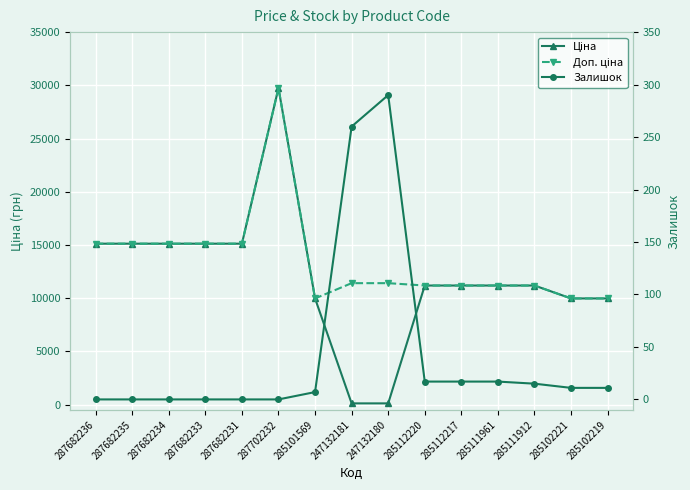

What is the maximum value for Залишок?

290.0